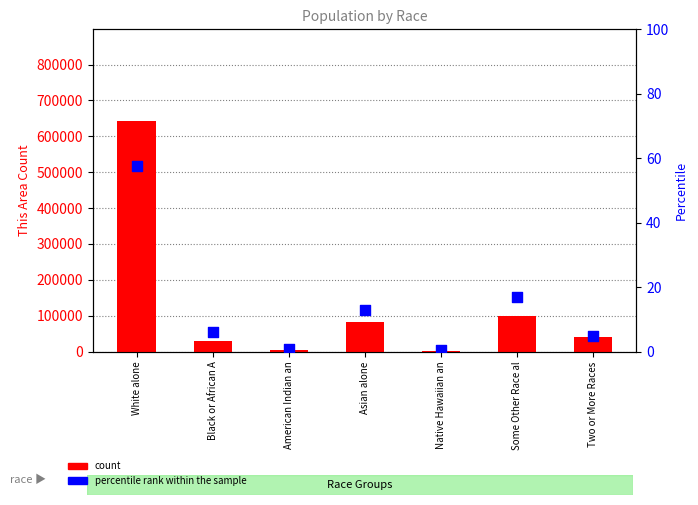

Which series contains the highest Y value?

count